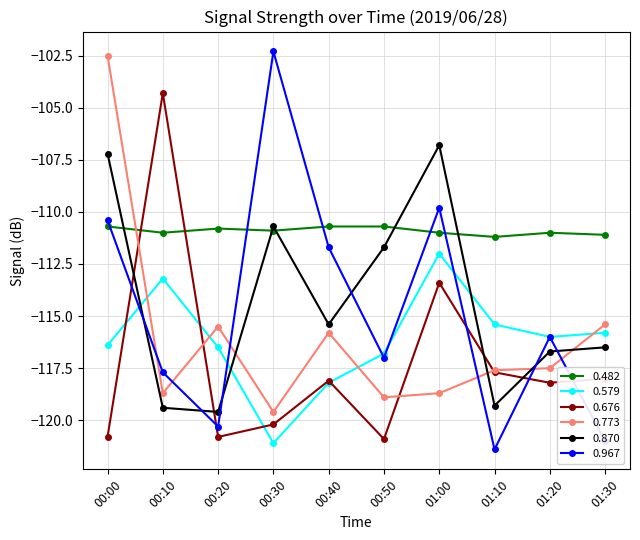

In 0.579, how many points are higher than both neighbors (excluding endpoints)?

2